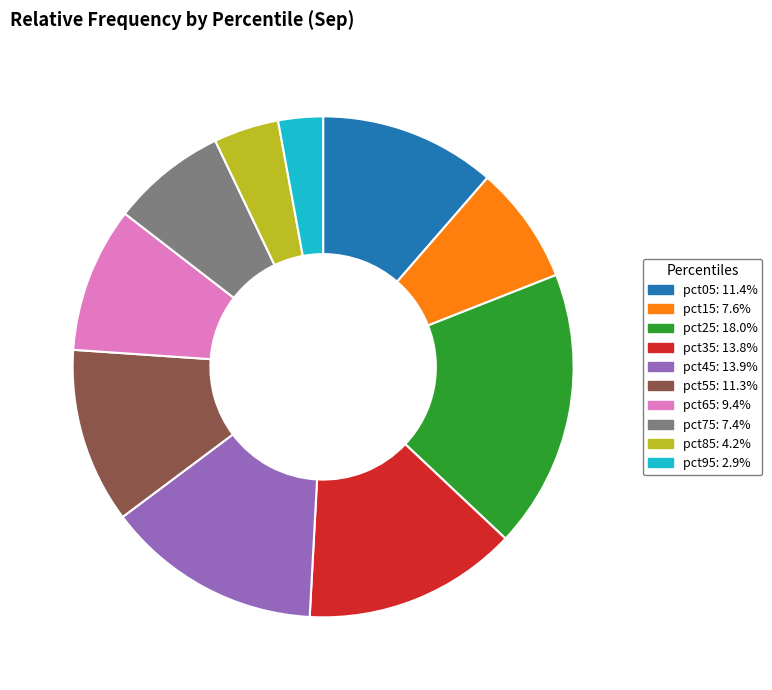

Does any single category account for the majority?

No